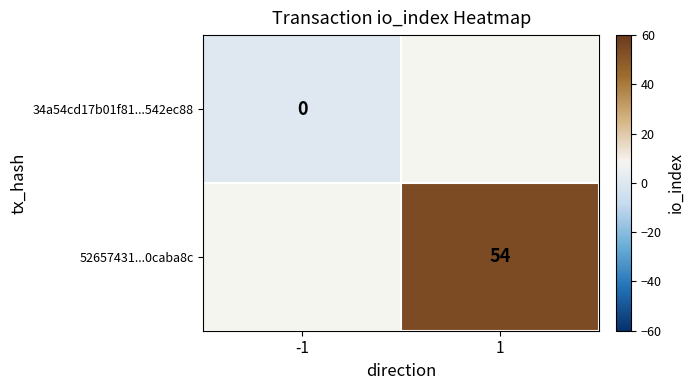

The 52657431...0caba8c series shows 92 at 1. True or false?

False